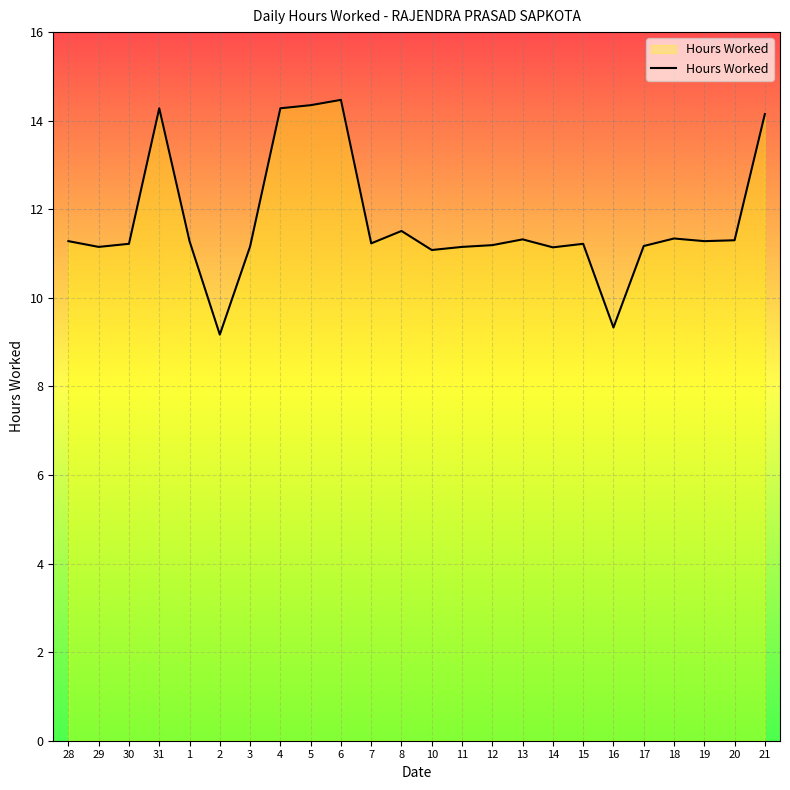

What is the difference between the maximum and minimum values?

5.3